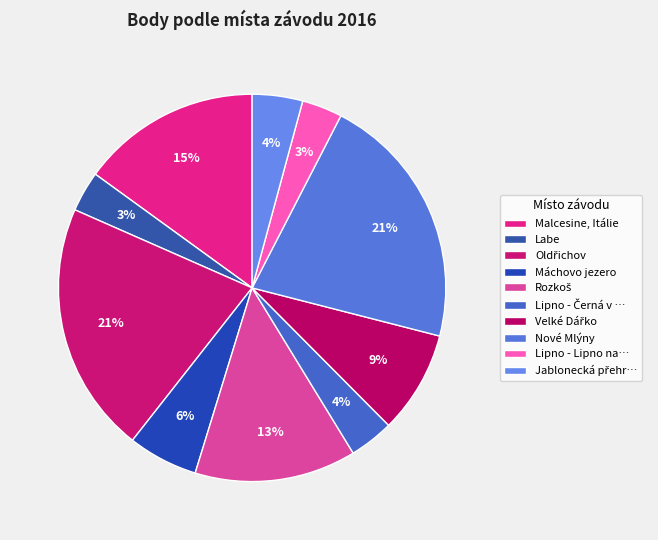

Count the number of slices in the pie.

10